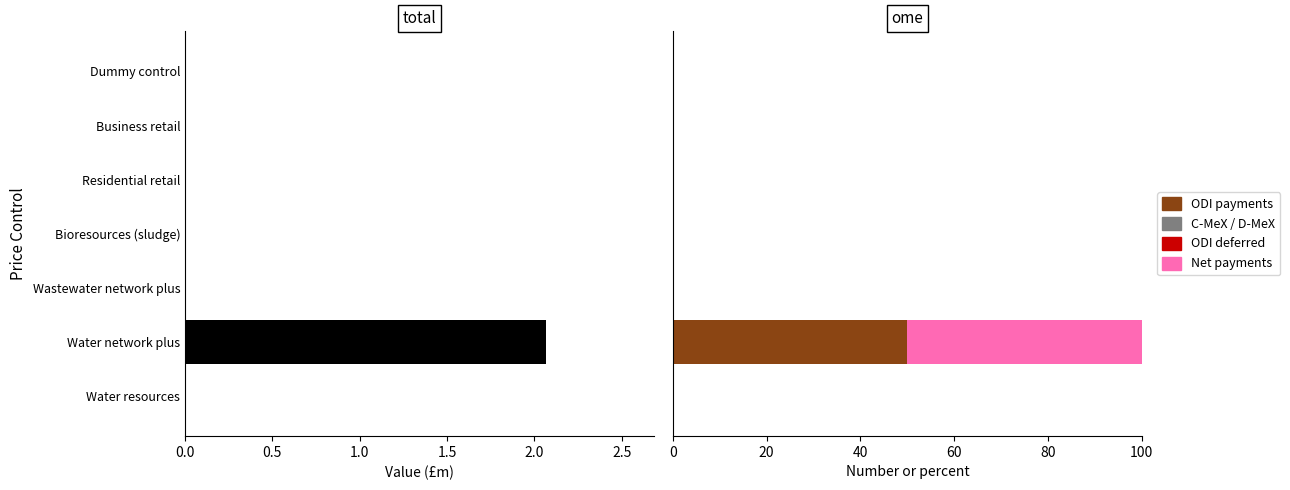

At how many categories does at least one series exceed 8?

1